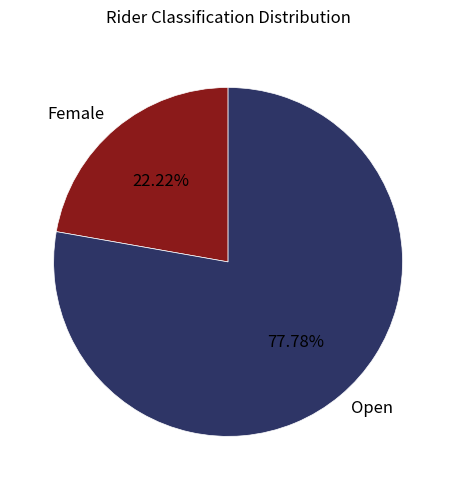

To the nearest percent, what portion does Open represent?

78%